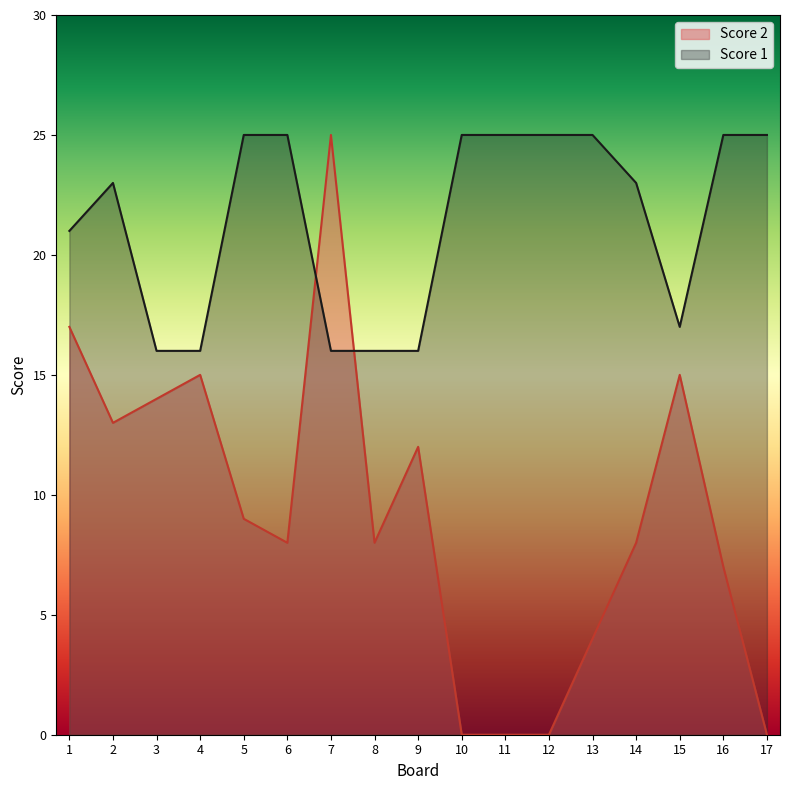

At which label is Score 2 closest to 12?

9